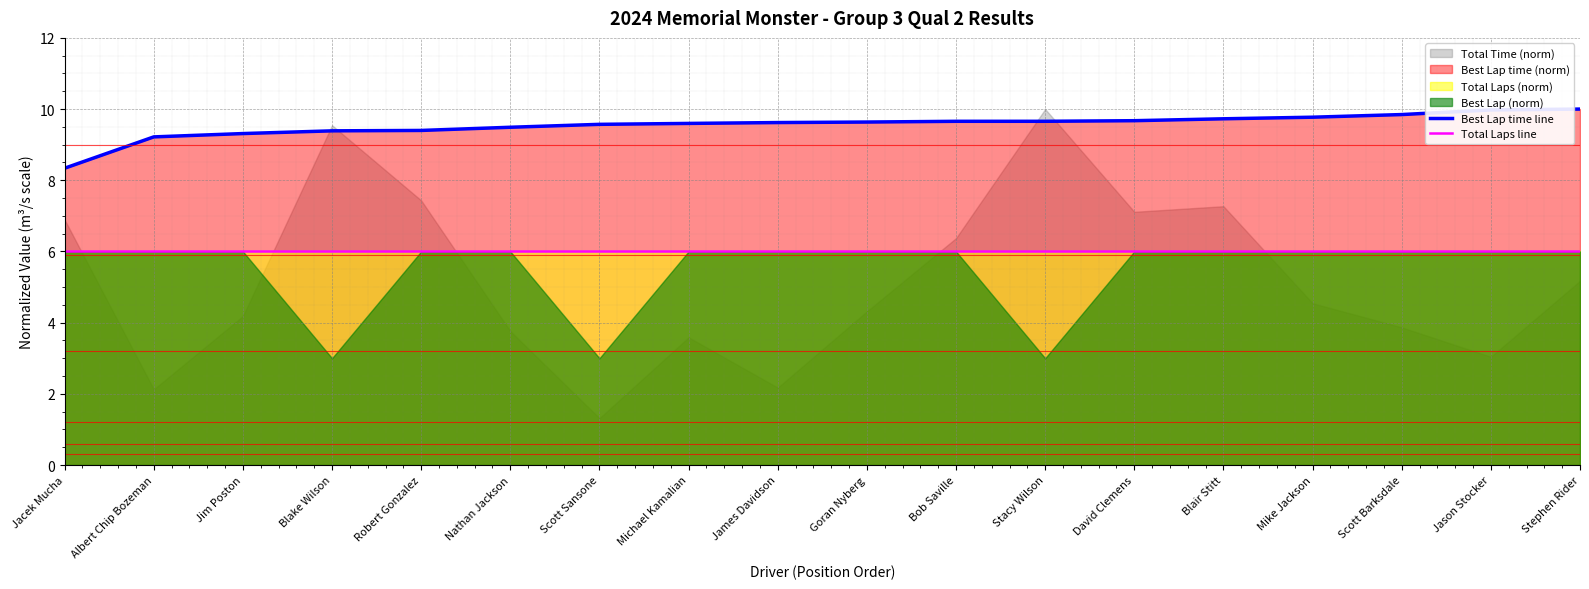

The value of Best Lap time line at Scott Barksdale is 13.2. True or false?

False